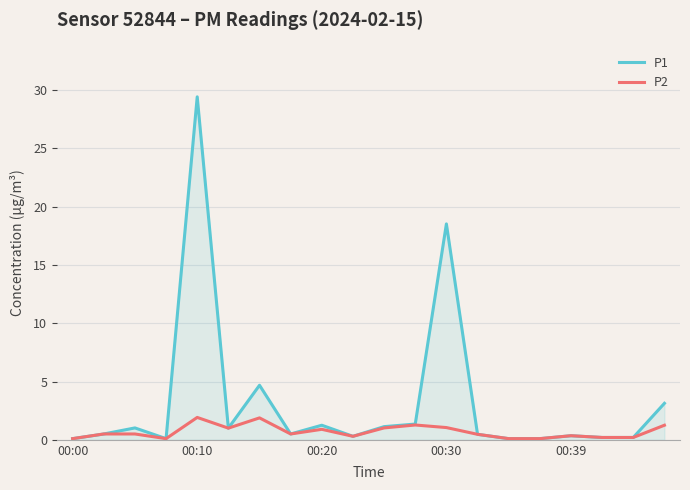

Rank the series by their maximum value, from highest to lowest.

P1, P2